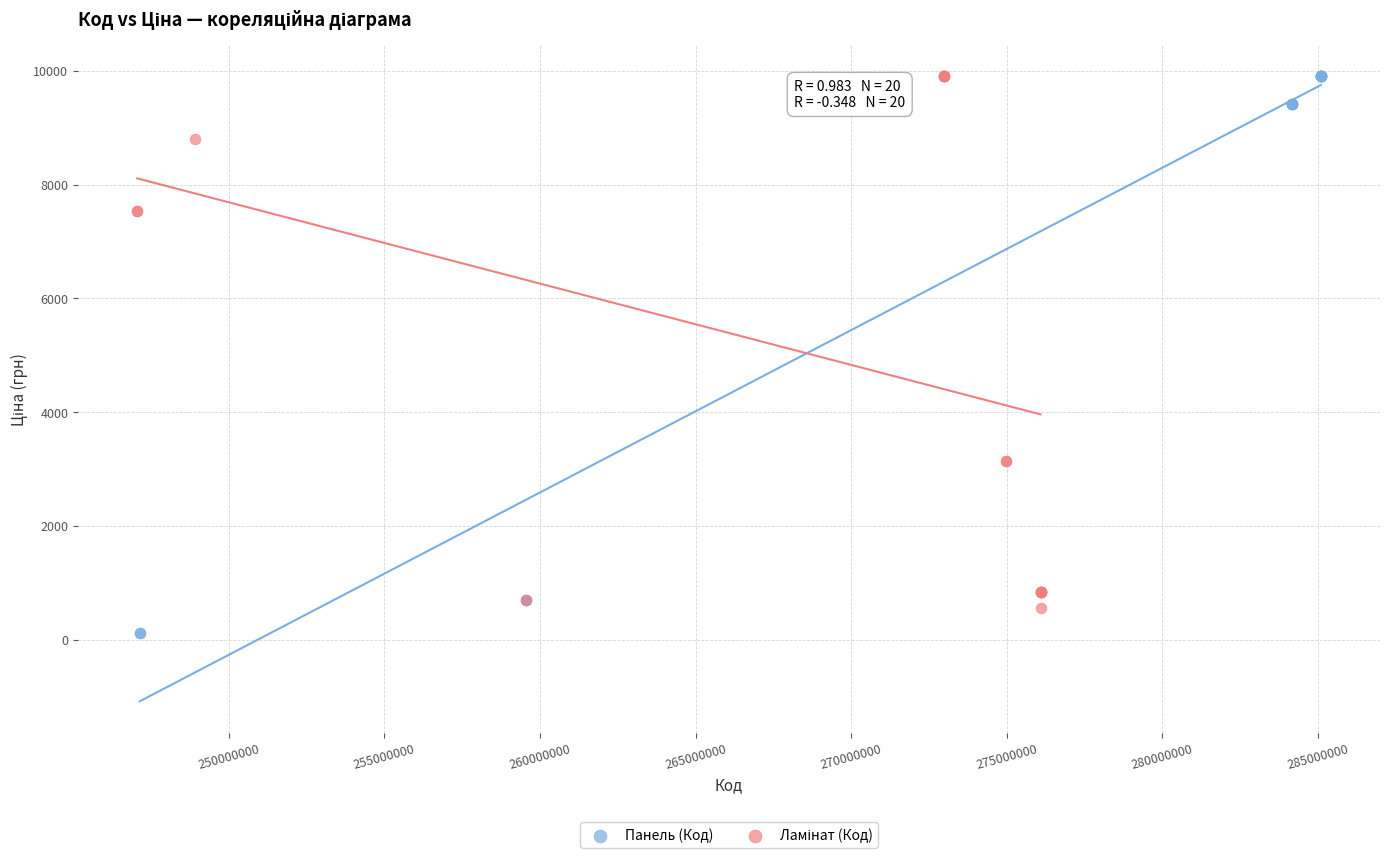

Which series has the largest Y range (max minus min)?

Панель (Код)